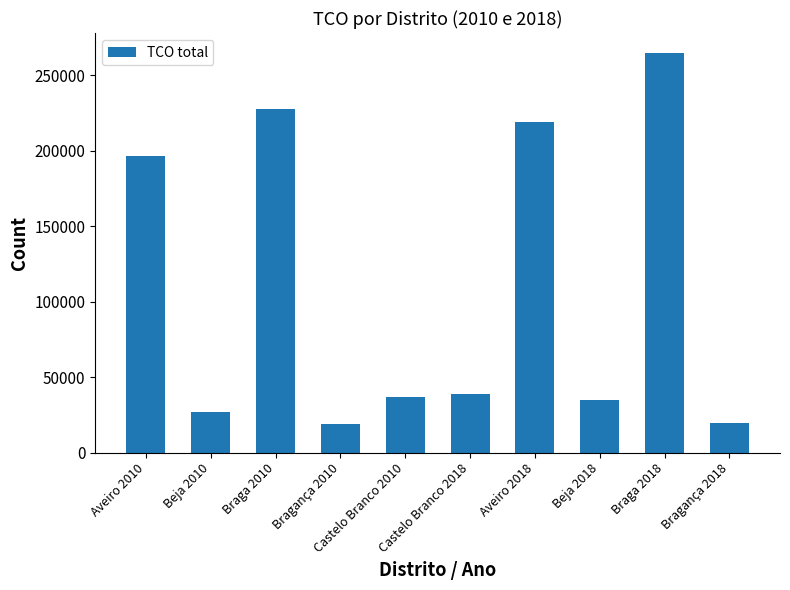

At which category does the chart reach its peak across all series?

Braga 2018